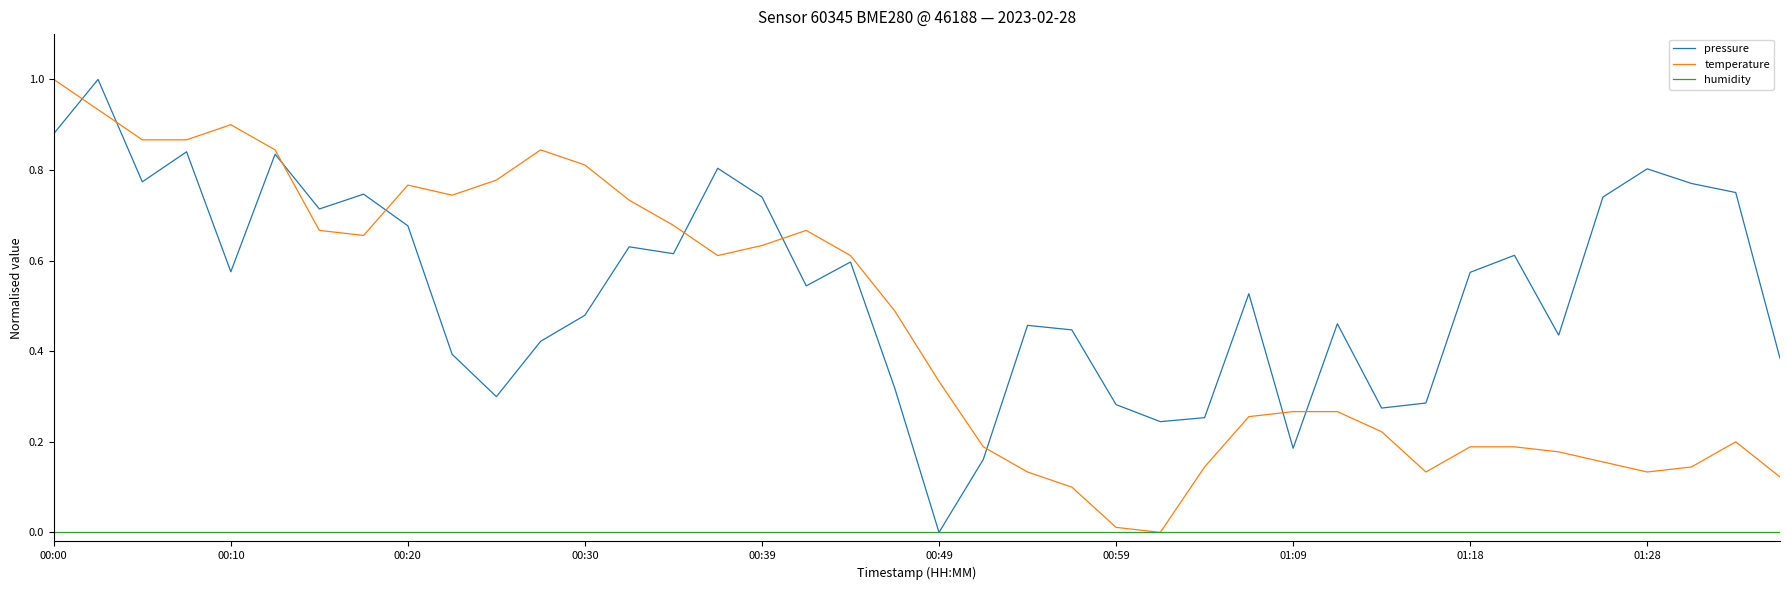

Which series has the largest total across all categories?

pressure